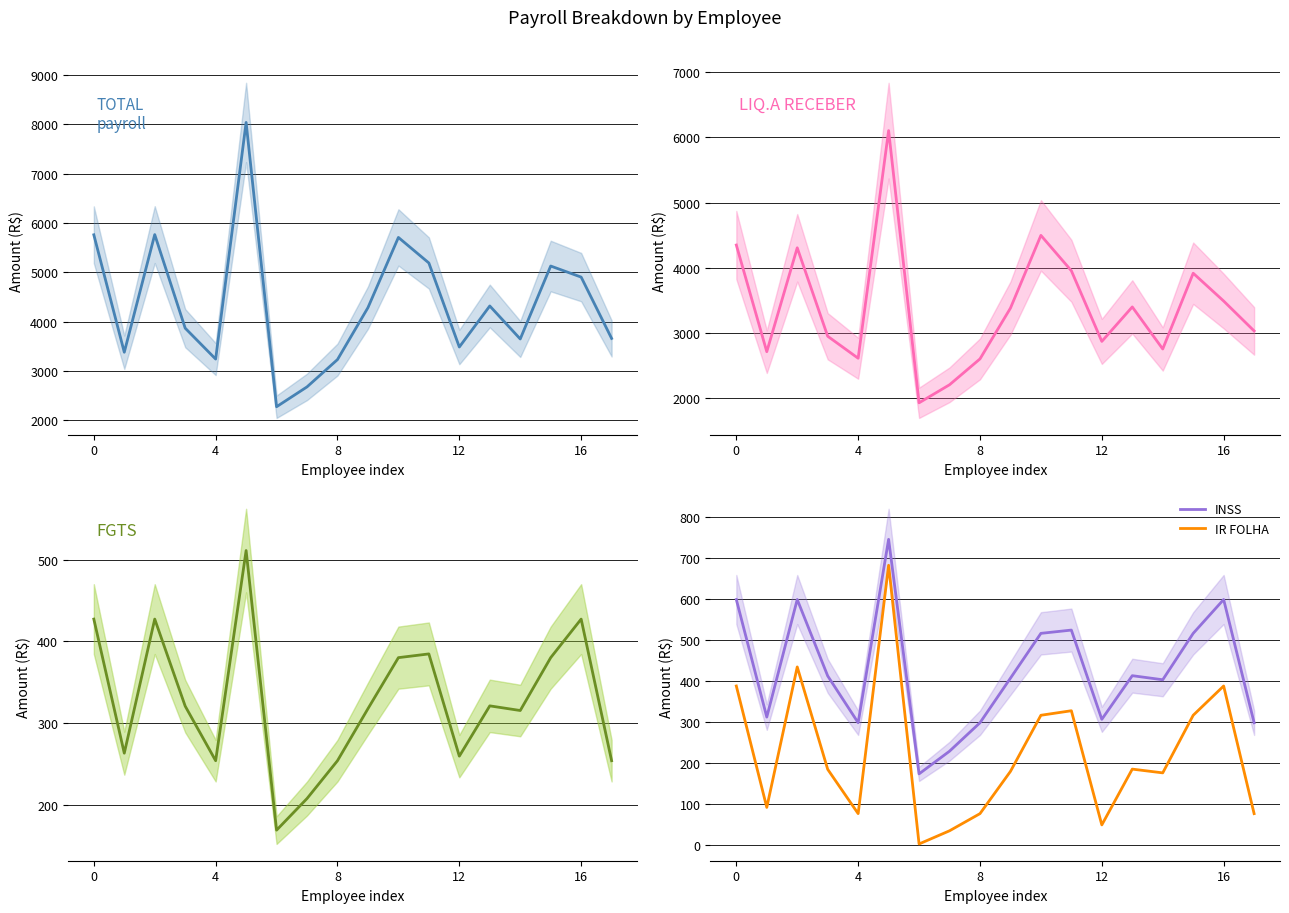

What value does the IR FOLHA series have at 8?

76.5